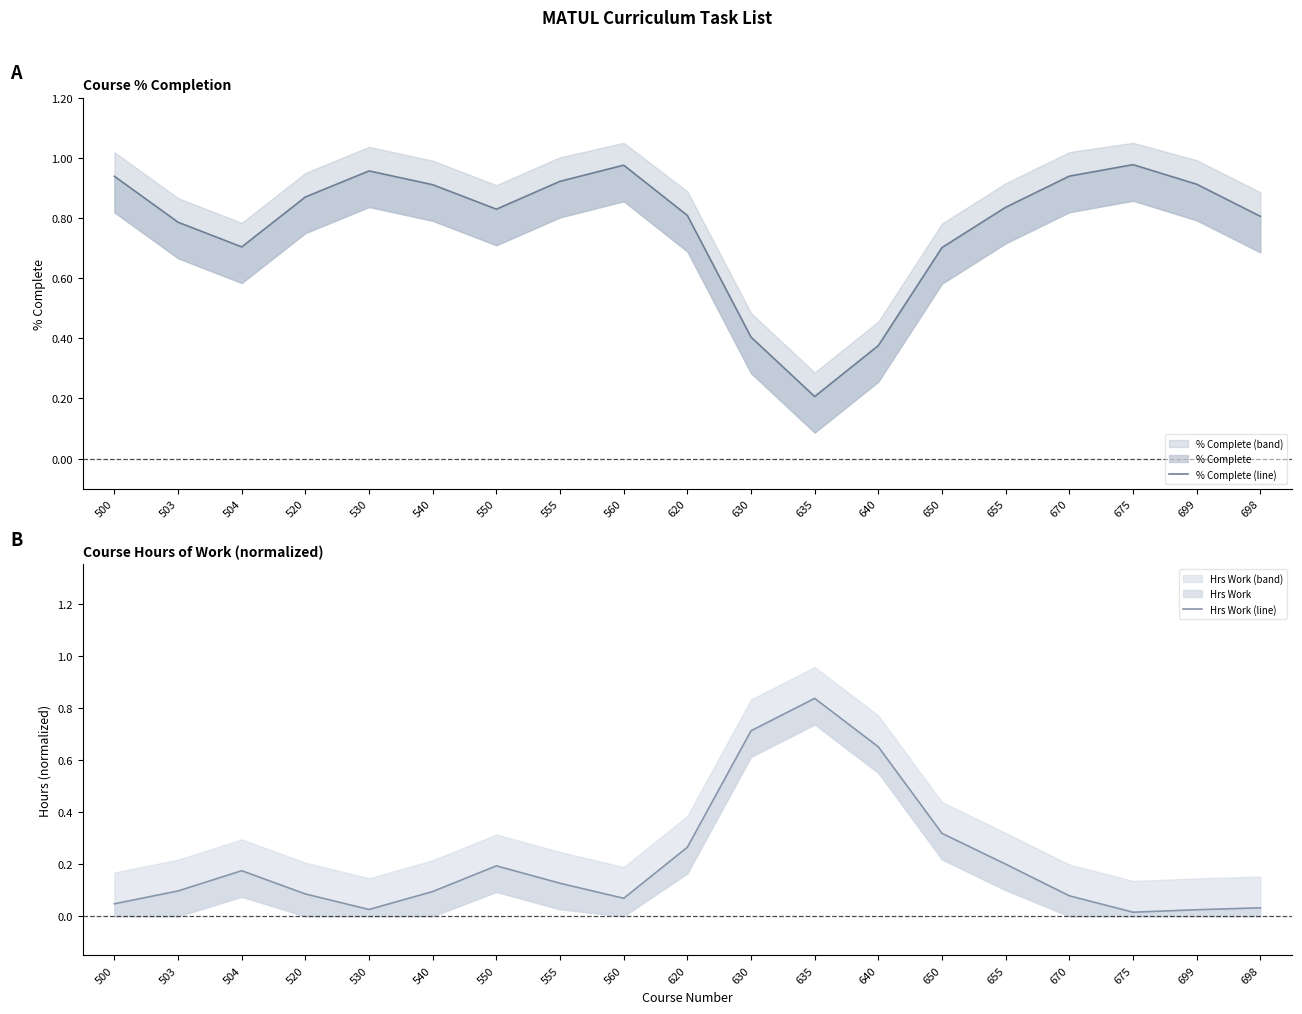

Count the number of categories in the chart.

19